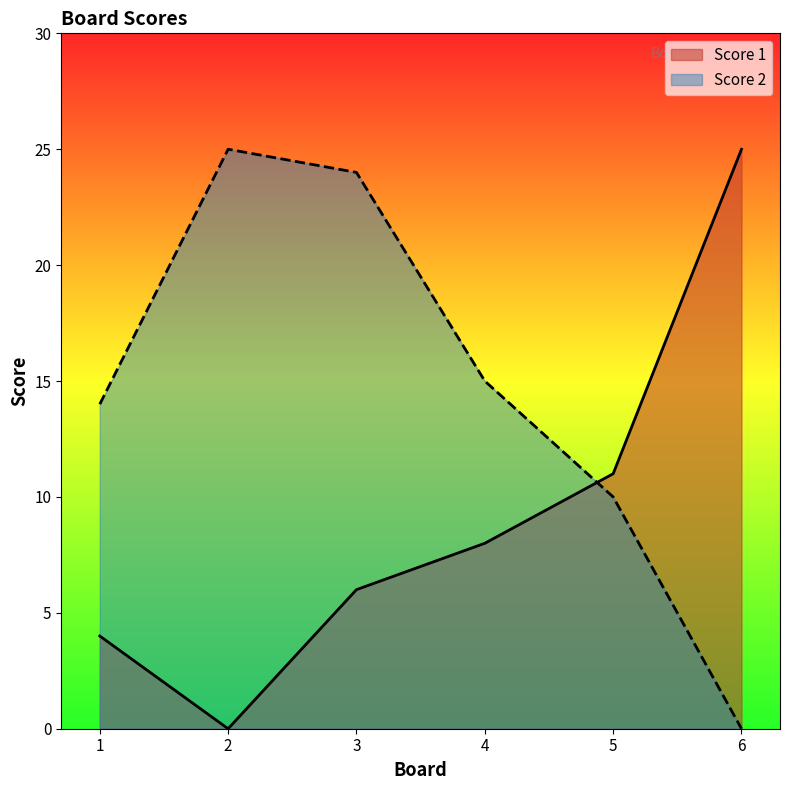

How many lines are shown in the chart?

2